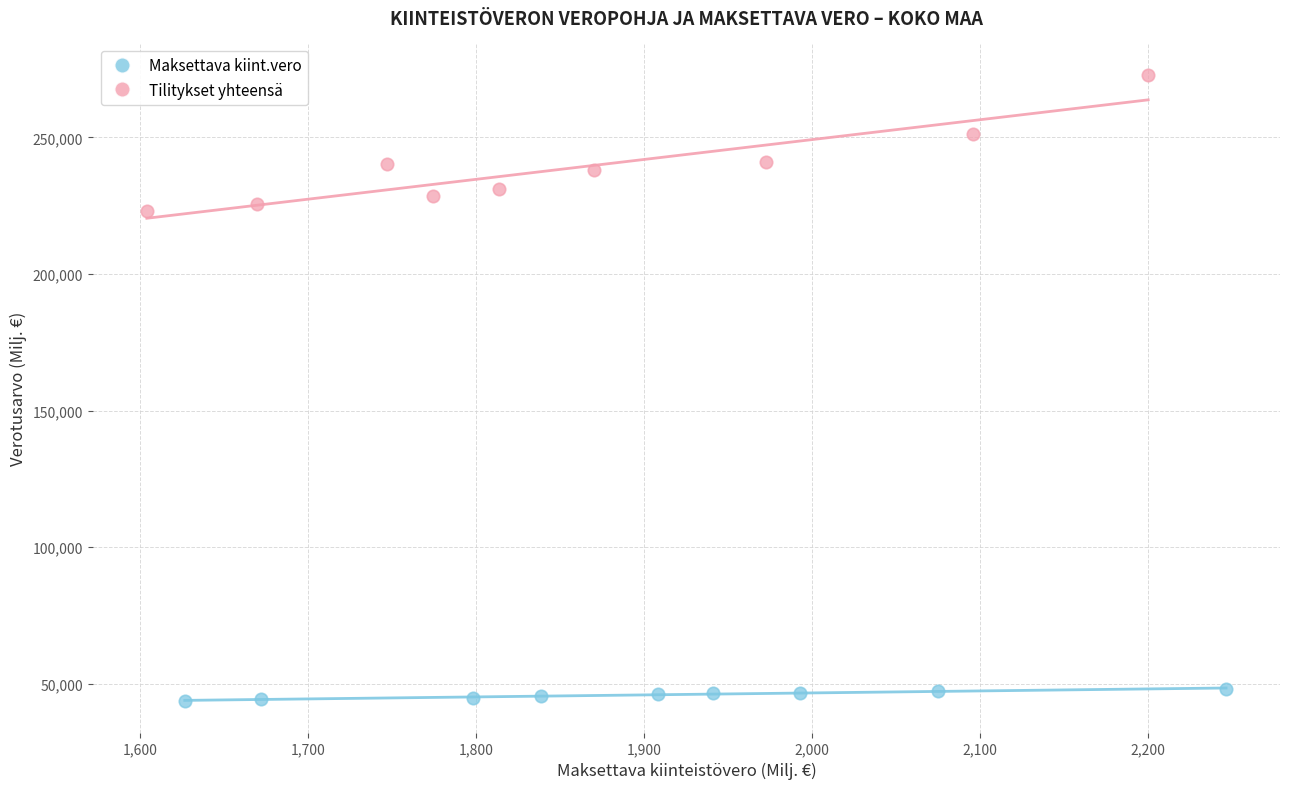

Which series has the widest spread of Y values?

Tilitykset yhteensä